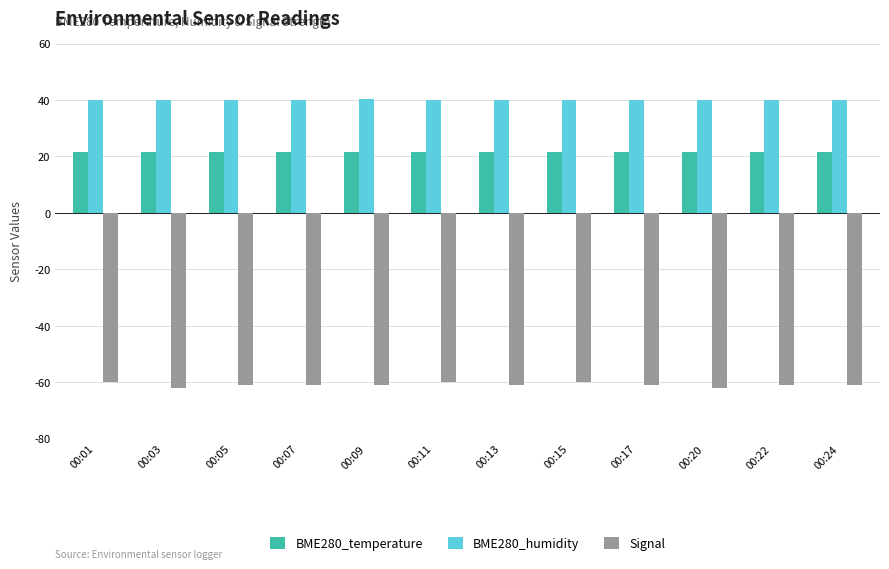

Is the value of BME280_humidity at 00:05 greater than the value of BME280_temperature at 00:11?

Yes